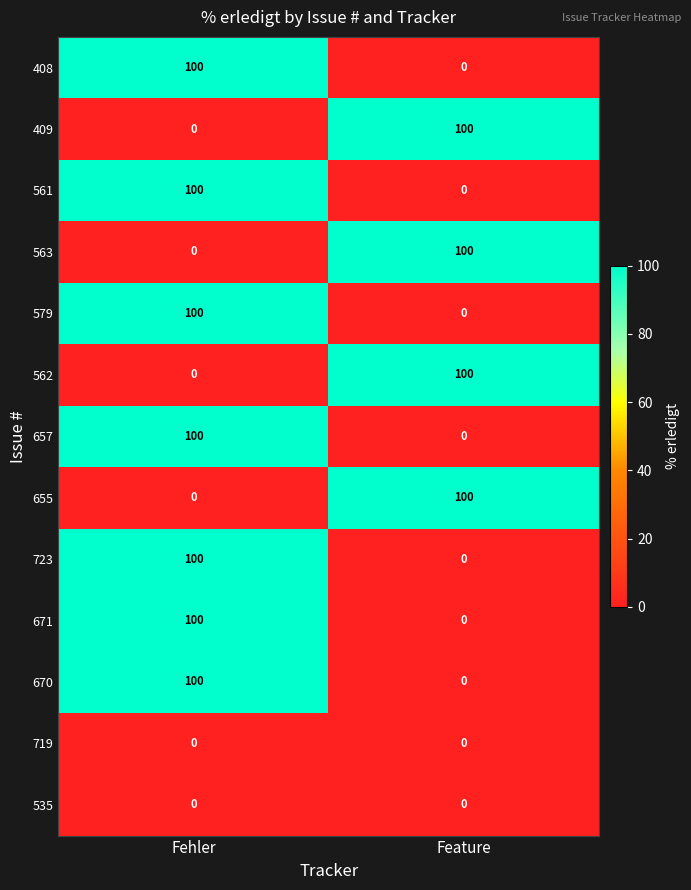

Reading left to right, transcribe all the data shown in this chart.

408: Fehler=100	Feature=0
409: Fehler=0	Feature=100
561: Fehler=100	Feature=0
563: Fehler=0	Feature=100
579: Fehler=100	Feature=0
562: Fehler=0	Feature=100
657: Fehler=100	Feature=0
655: Fehler=0	Feature=100
723: Fehler=100	Feature=0
671: Fehler=100	Feature=0
670: Fehler=100	Feature=0
719: Fehler=0	Feature=0
535: Fehler=0	Feature=0